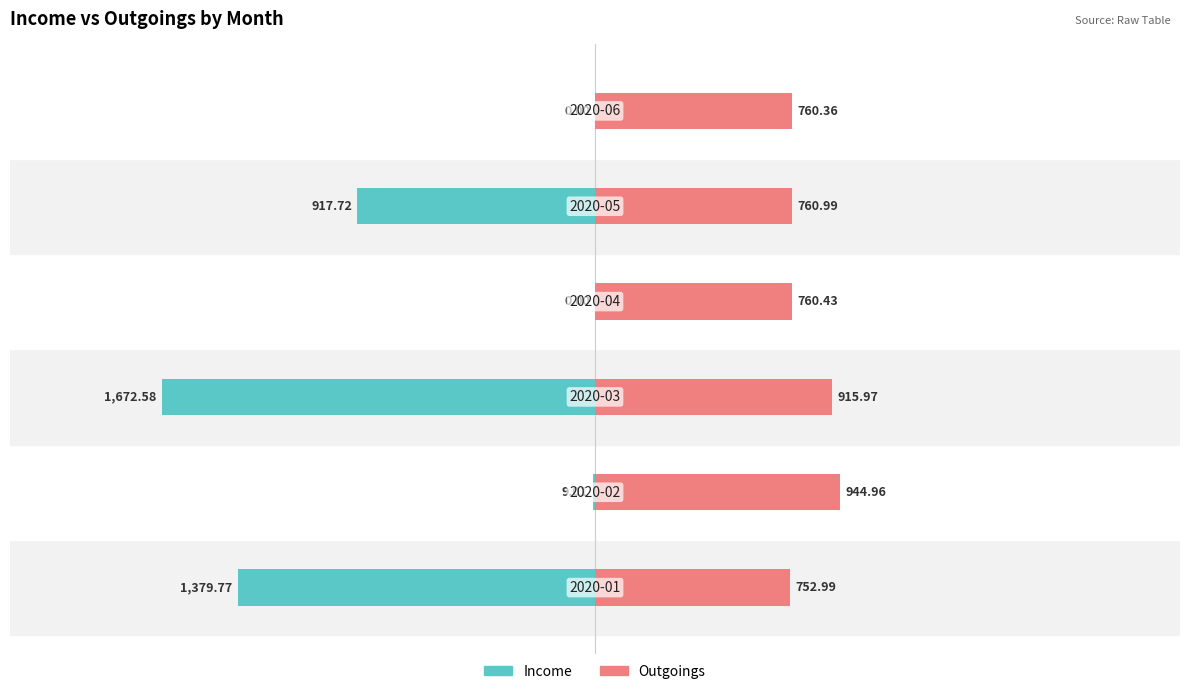

Which series has the largest range (max minus min)?

Income